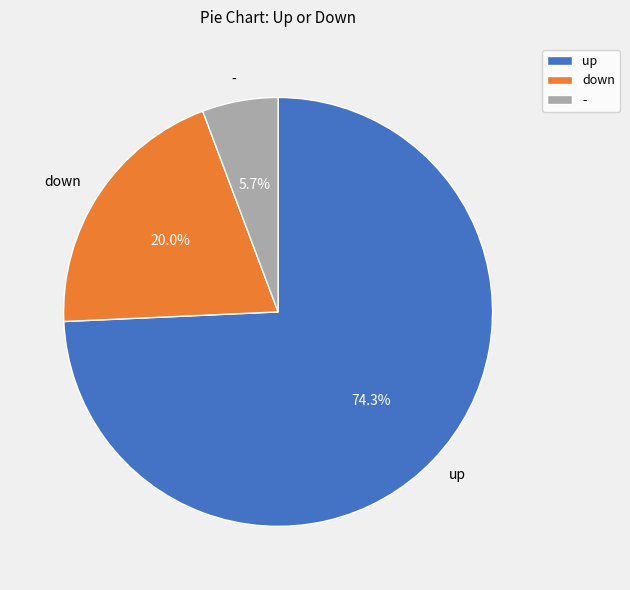

Is there any slice that represents more than half of the pie?

Yes